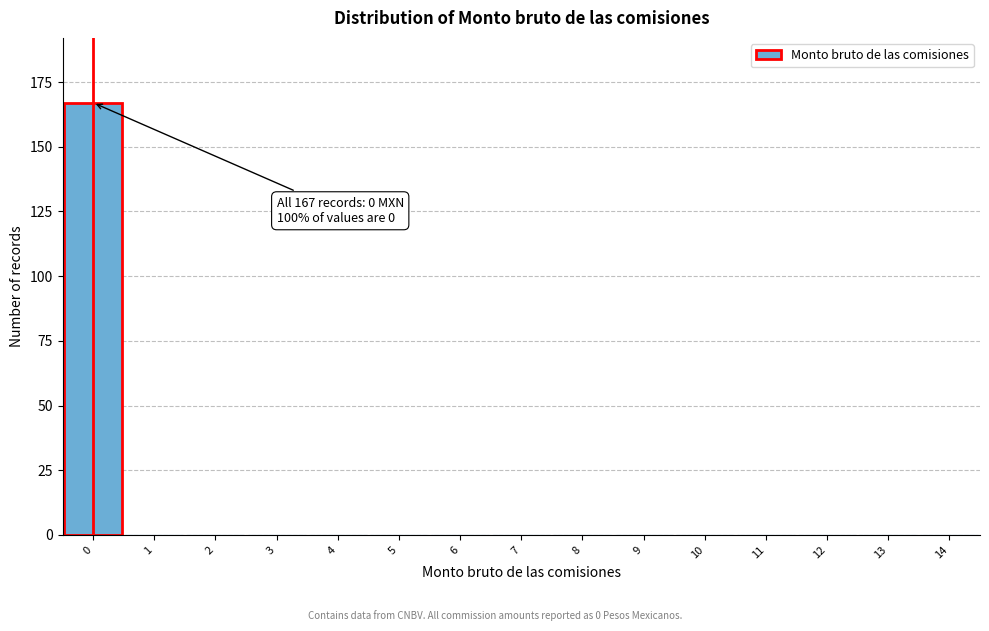

Reading left to right, list all the values displayed in this chart.

0=167	1=0	2=0	3=0	4=0	5=0	6=0	7=0	8=0	9=0	10=0	11=0	12=0	13=0	14=0